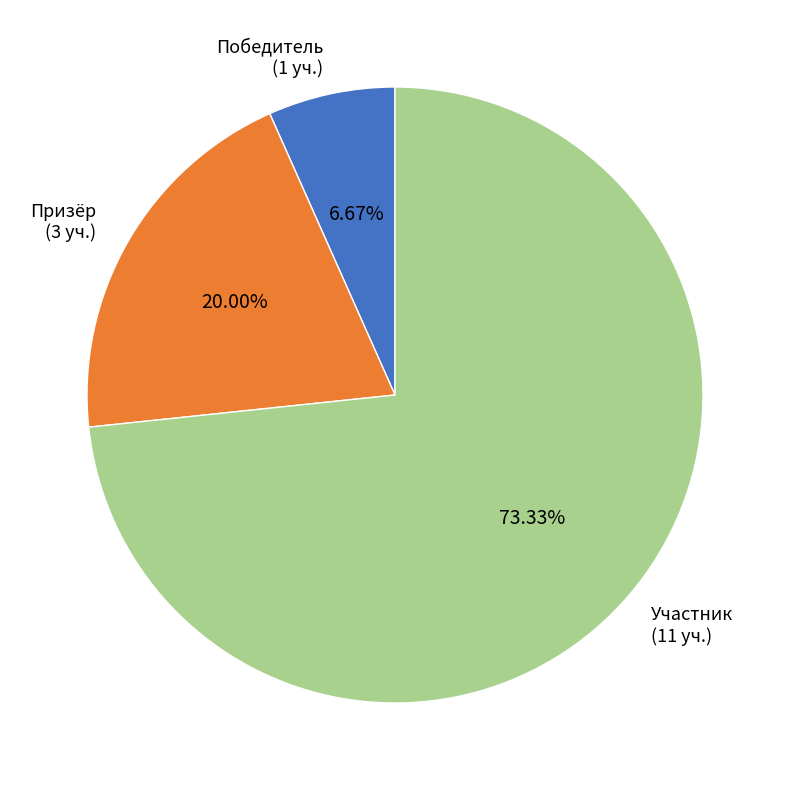

Which category has the biggest portion of the pie?

Участник